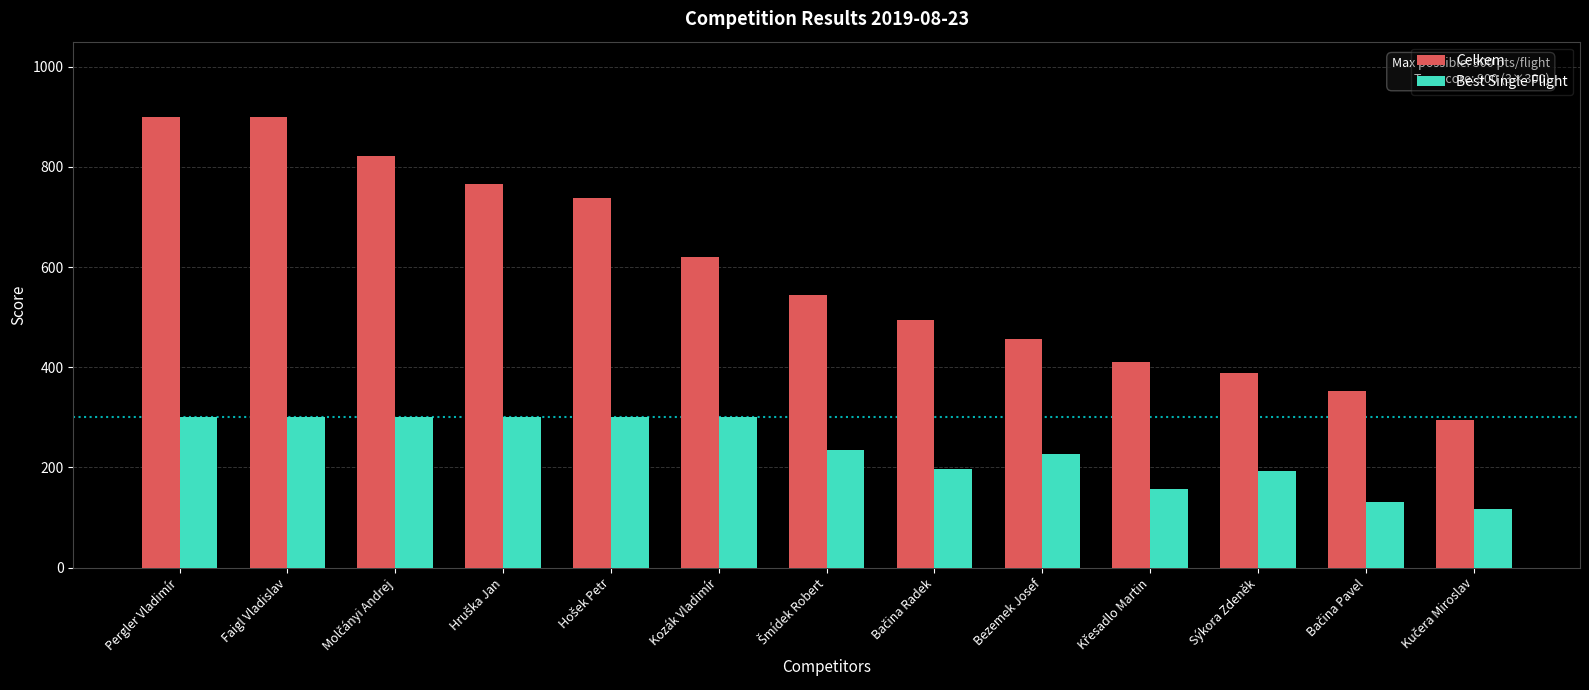

Which series has the largest total across all categories?

Celkem